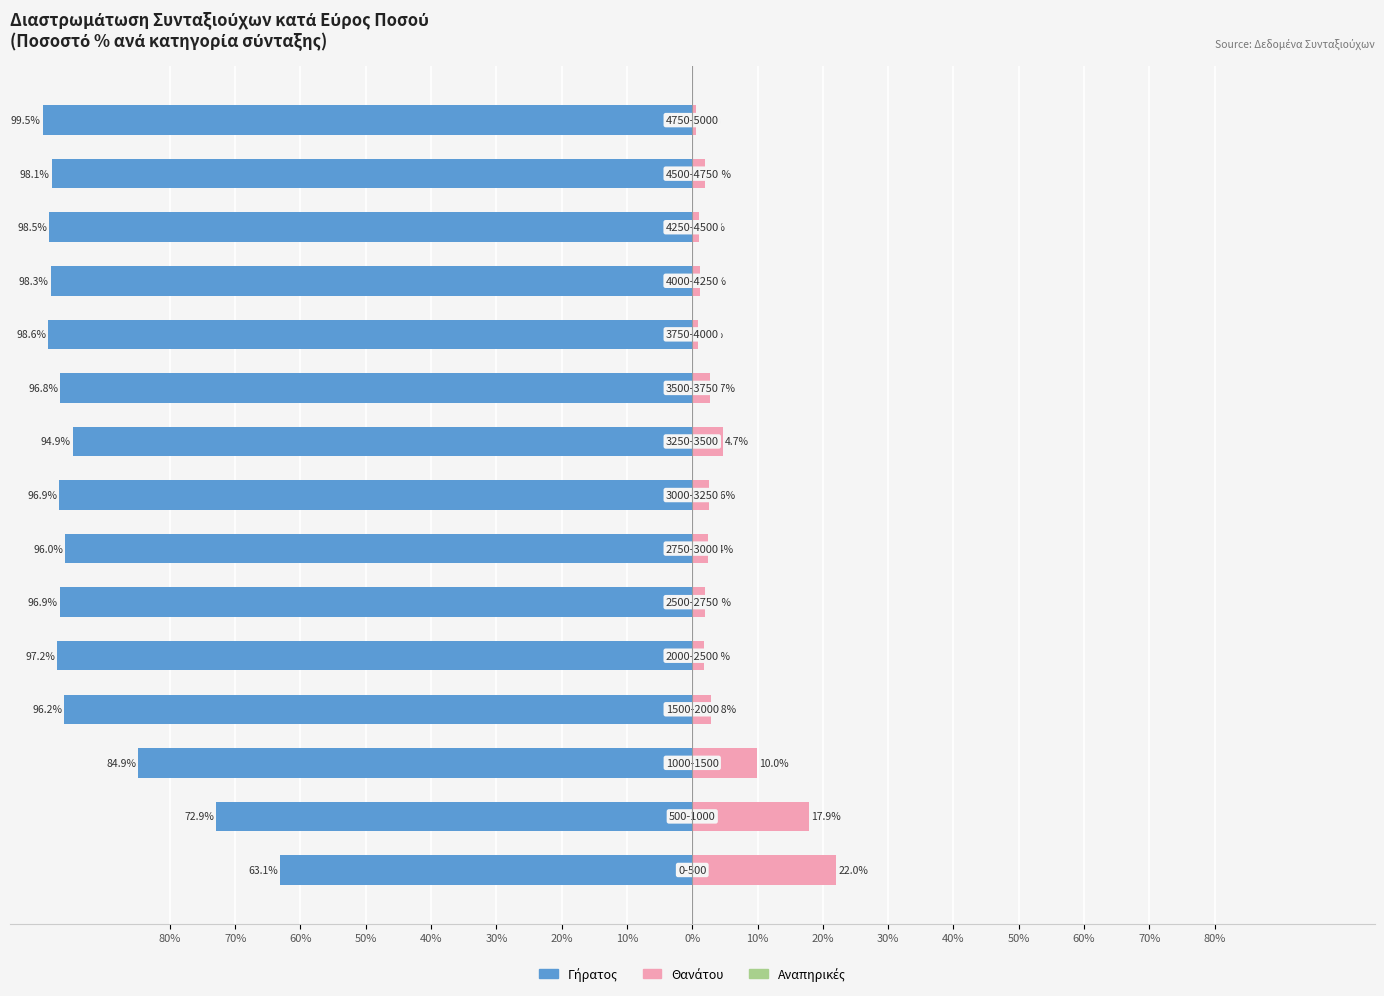

List the series in order of their peak value, highest first.

Θανάτου, Γήρατος